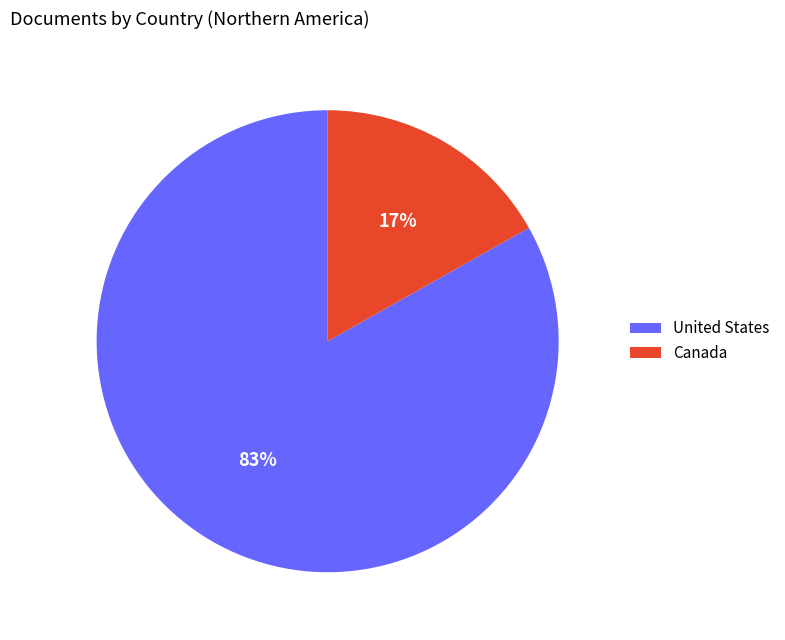

Between Canada and United States, which is larger?

United States